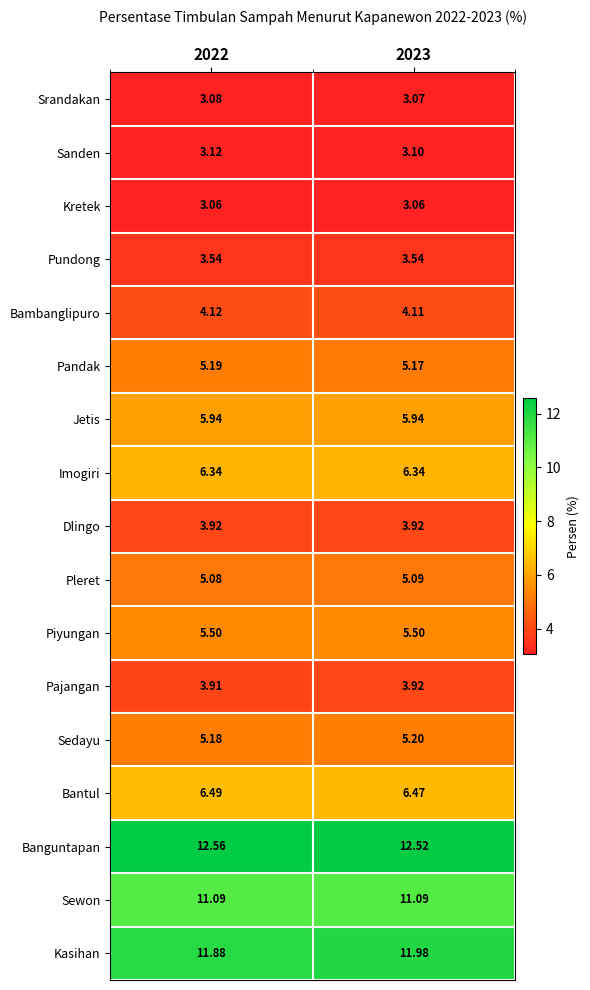

Which series has the largest range (max minus min)?

Kasihan